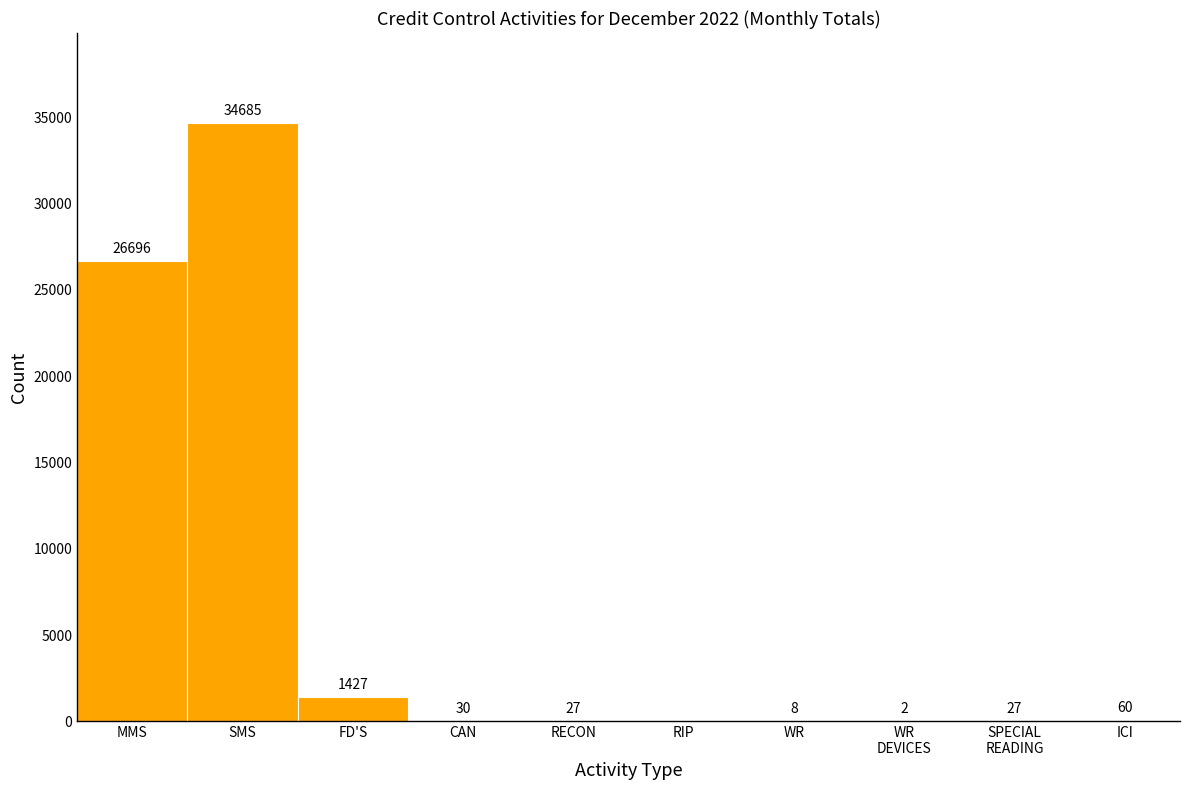

What is the sum of all values?

62962